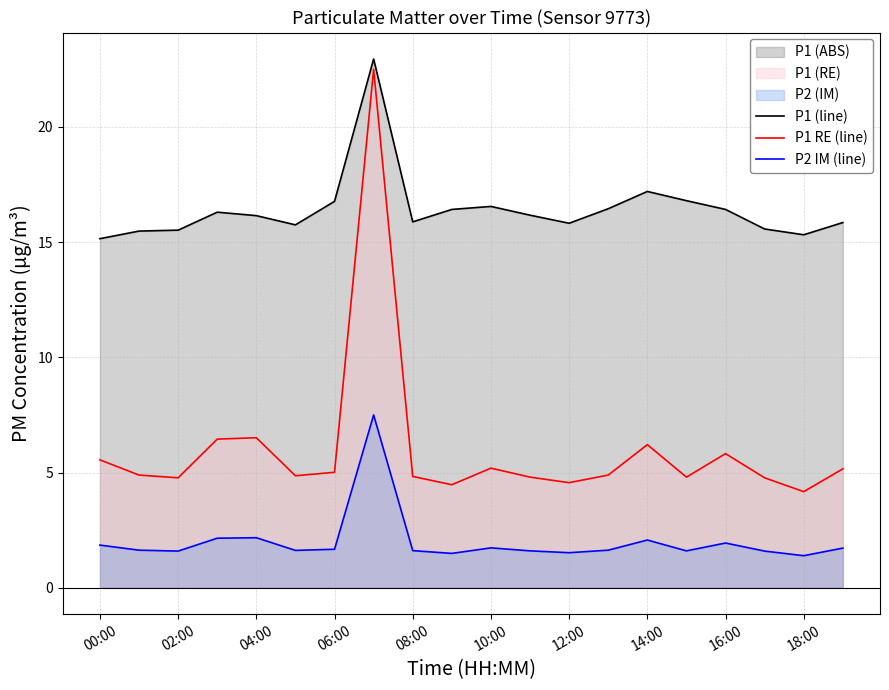

What is the total value across all series at 18:00?

20.9